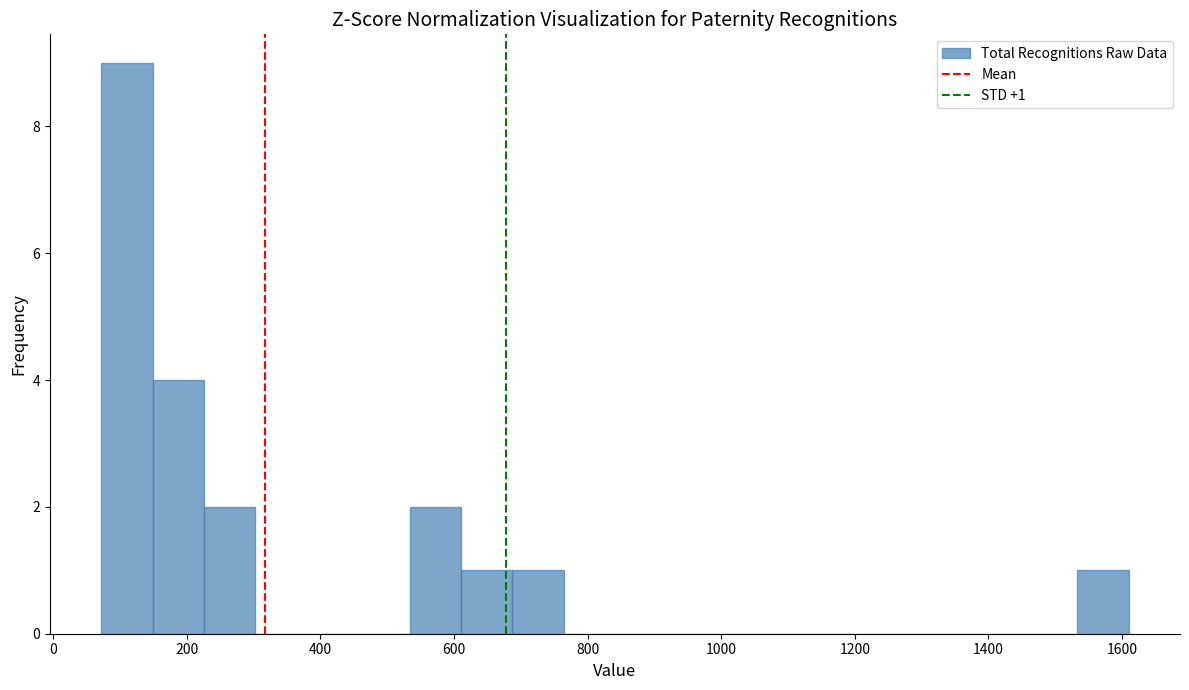

Around what value on the x-axis is the tallest bar? Give the approximate position of its centre, as read against the axis.

120